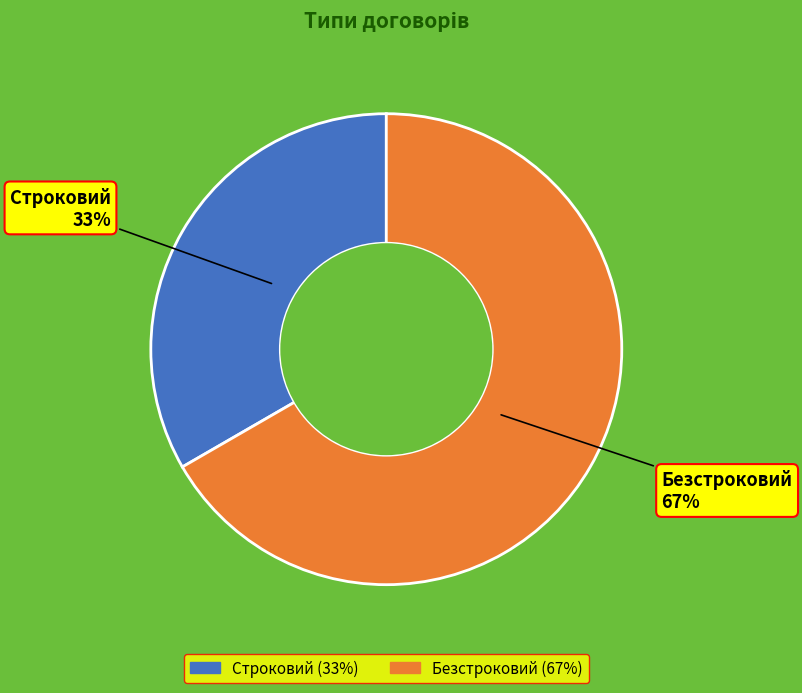

What percentage is the Безстроковий slice, to the nearest percent?

67%